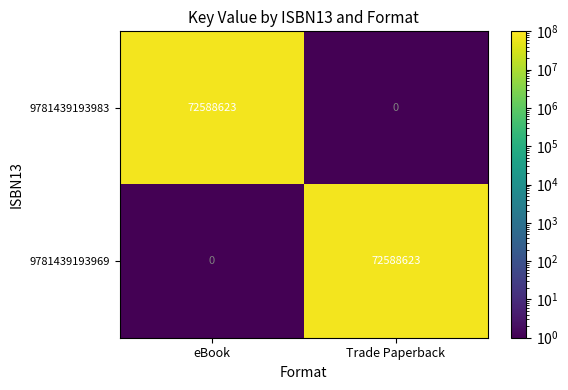

What is the spread (max minus min) of values at eBook?

72588623